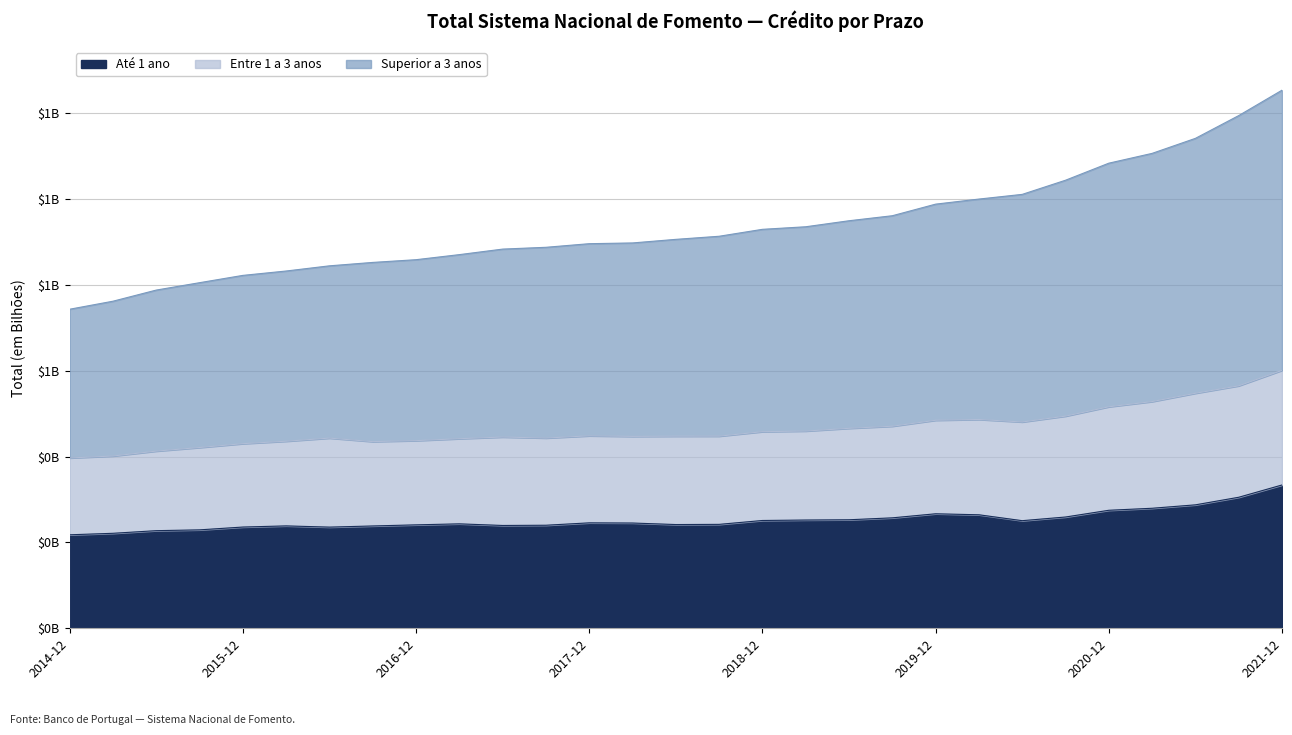

Is the value of Até 1 ano at 2017-06 greater than the value of Entre 1 a 3 anos at 2021-09?

No